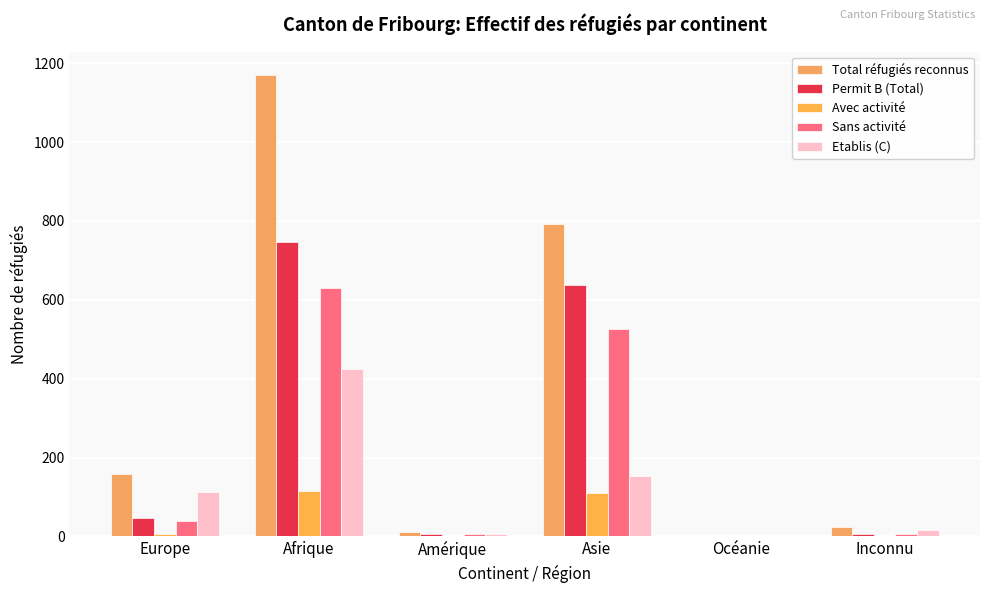

Is it true that Sans activité equals 5 at Inconnu?

True